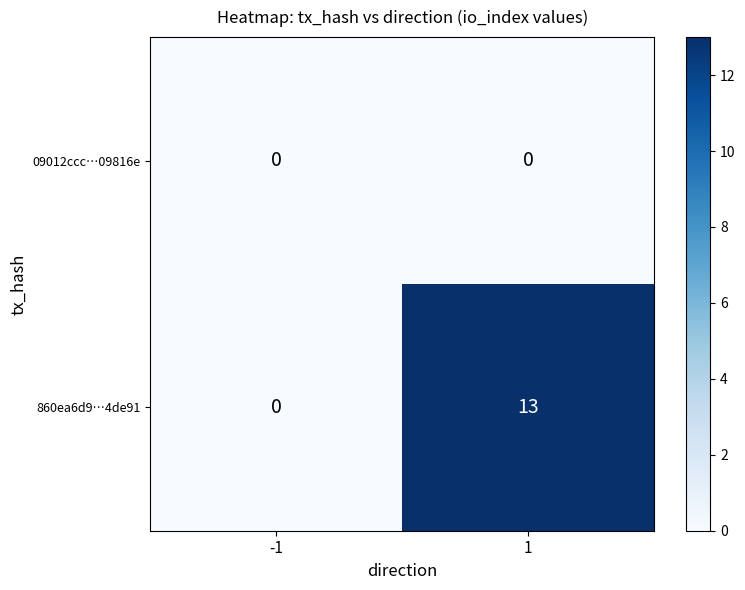

What is the greatest value displayed?

13